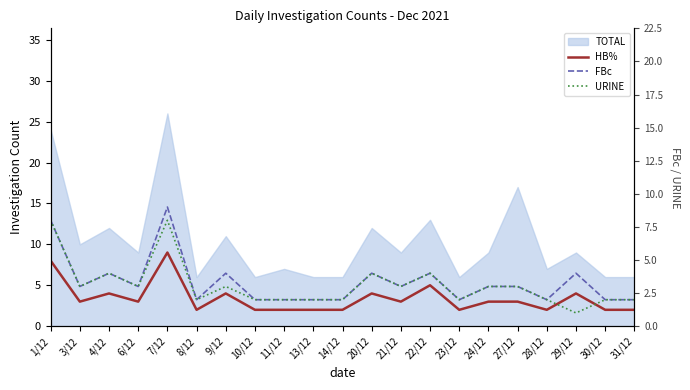

How many lines are shown in the chart?

3